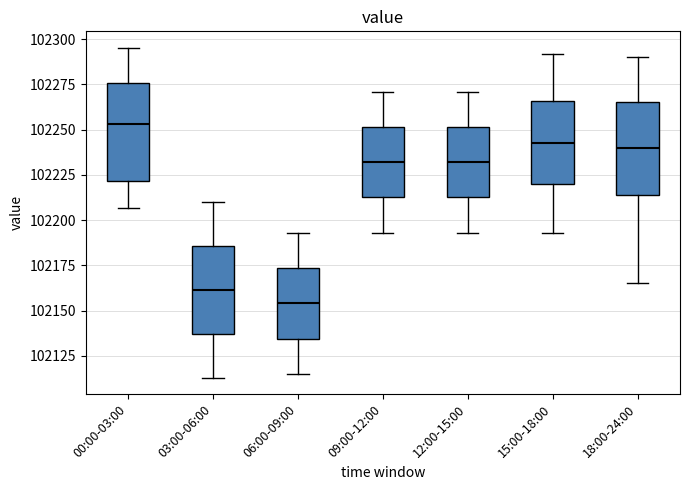

Which box's median line is the highest?

00:00-03:00